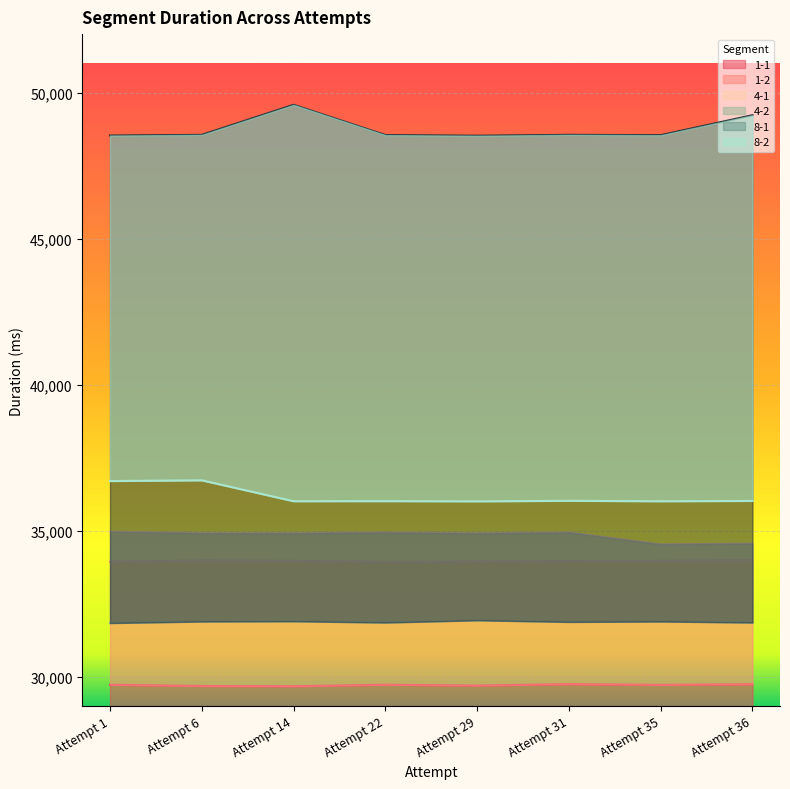

What is the value of the 1-2 point at the 6th from the left?

33967